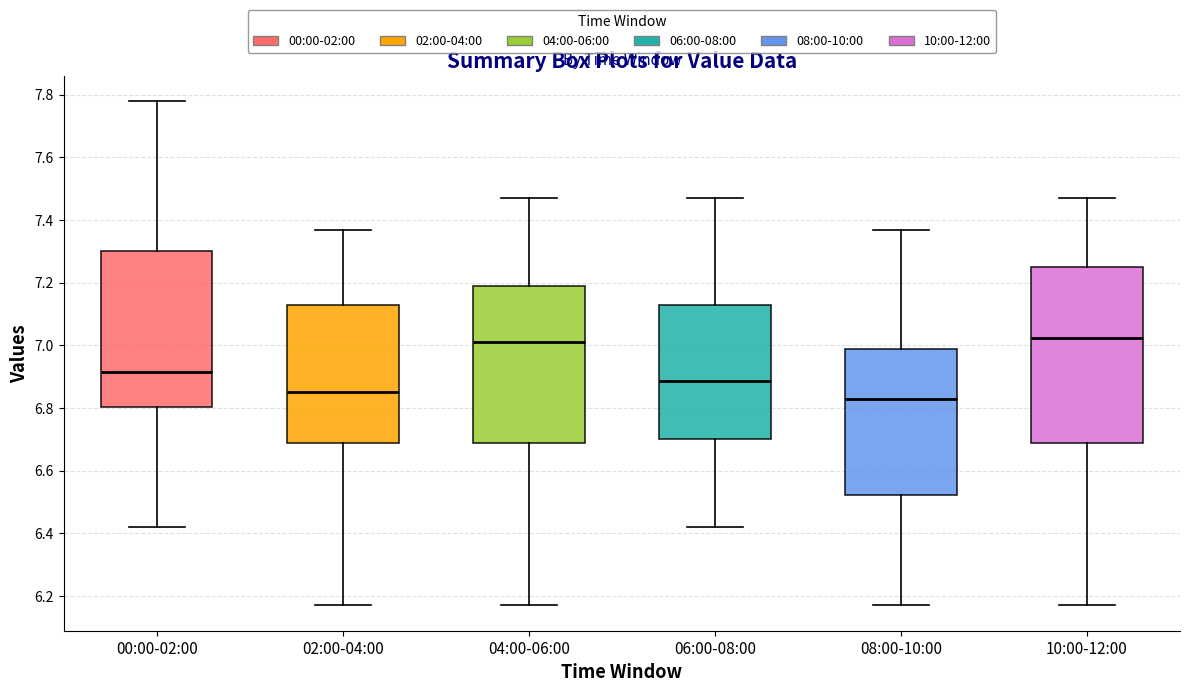

Reading left to right, read every box against the y-axis: the position of its median line, the range the box covers, and the ends of its whiskers. The values are not printed on the chart, so give them approximately, as read against the axis.

00:00-02:00: median 6.92, box 6.80 to 7.30, whiskers 6.42 to 7.78
02:00-04:00: median 6.86, box 6.68 to 7.12, whiskers 6.18 to 7.38
04:00-06:00: median 7.02, box 6.68 to 7.20, whiskers 6.18 to 7.48
06:00-08:00: median 6.88, box 6.70 to 7.12, whiskers 6.42 to 7.48
08:00-10:00: median 6.84, box 6.52 to 7.00, whiskers 6.18 to 7.38
10:00-12:00: median 7.02, box 6.68 to 7.26, whiskers 6.18 to 7.48